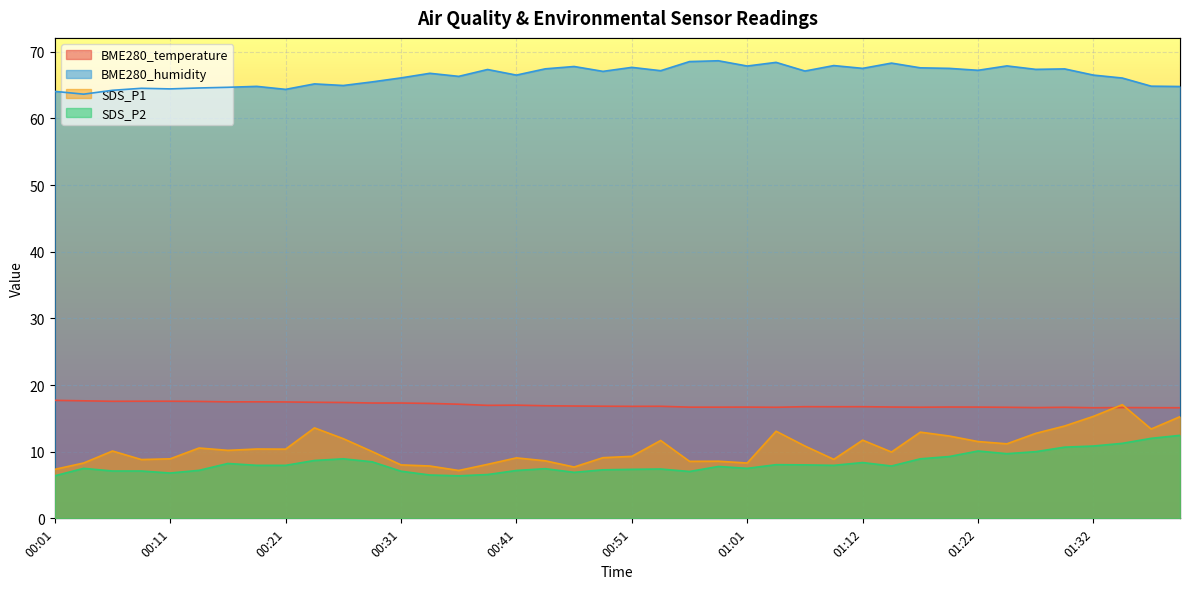

The BME280_humidity series shows 92.8 at 01:14. True or false?

False